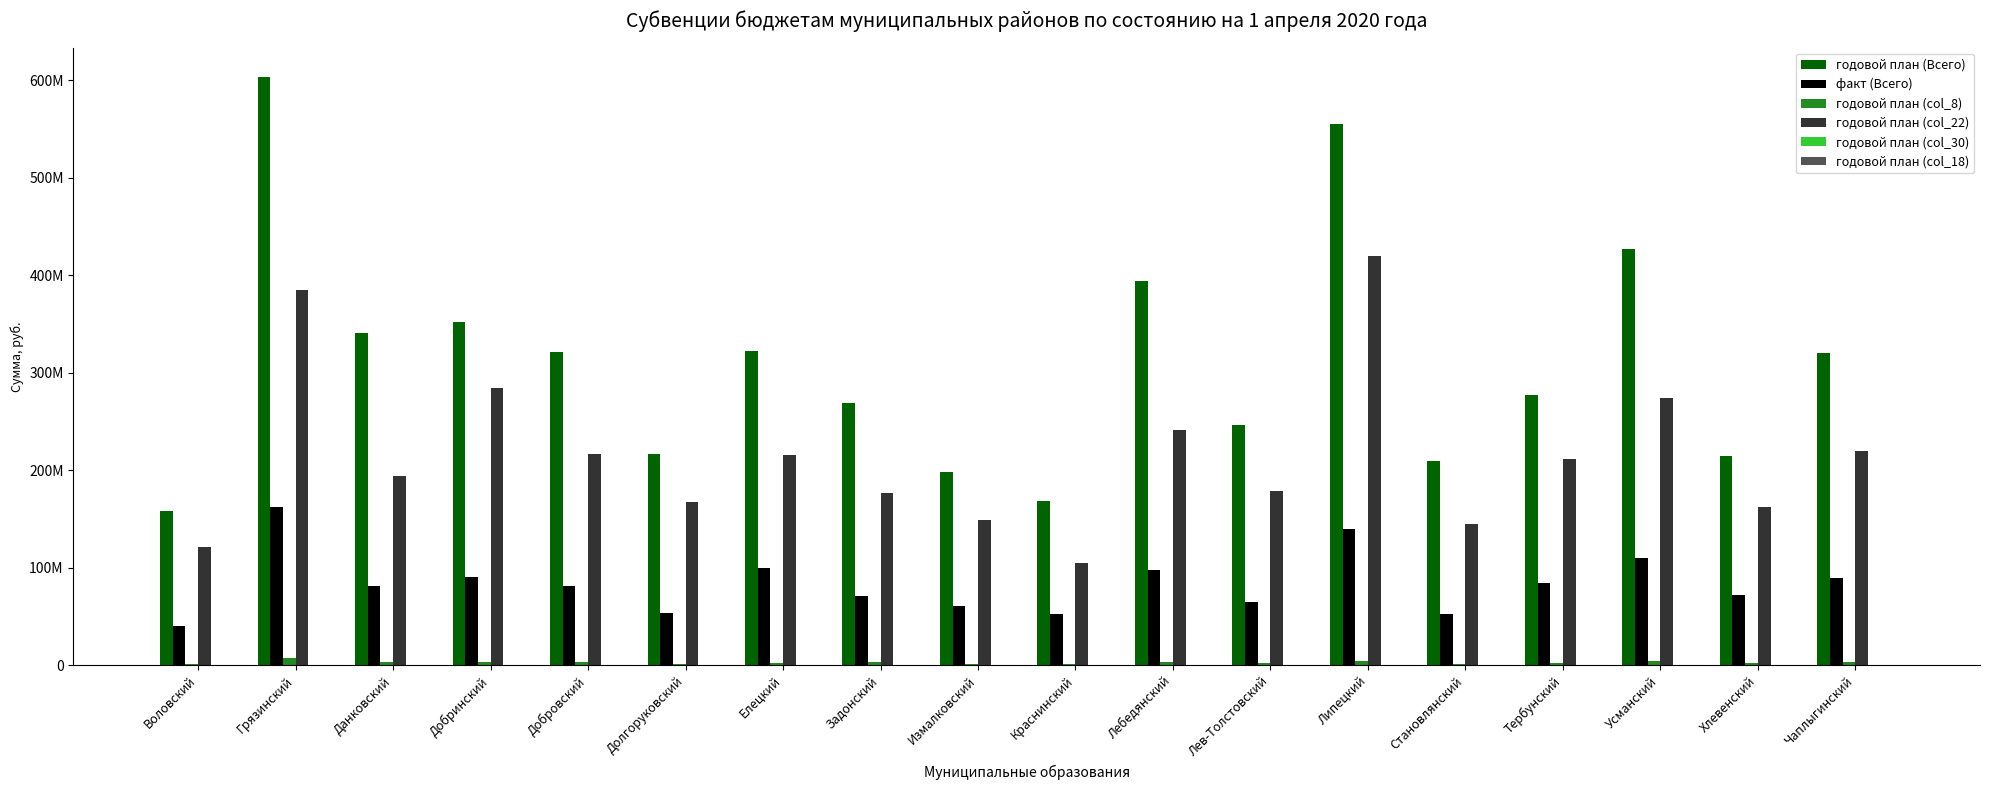

Rank the series by their maximum value, from lowest to highest.

годовой план (col_18), годовой план (col_30), годовой план (col_8), факт (Всего), годовой план (col_22), годовой план (Всего)